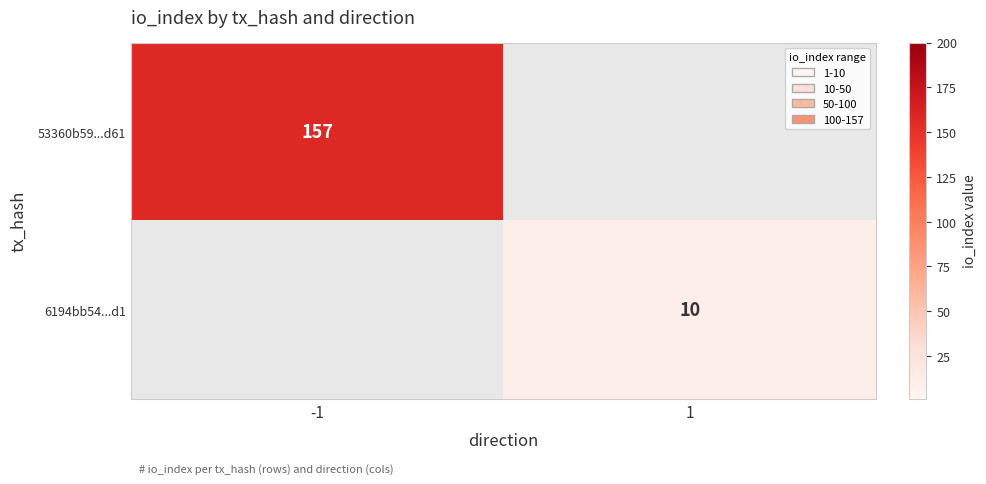

Is it true that 6194bb54...d1 equals 10 at 1?

True